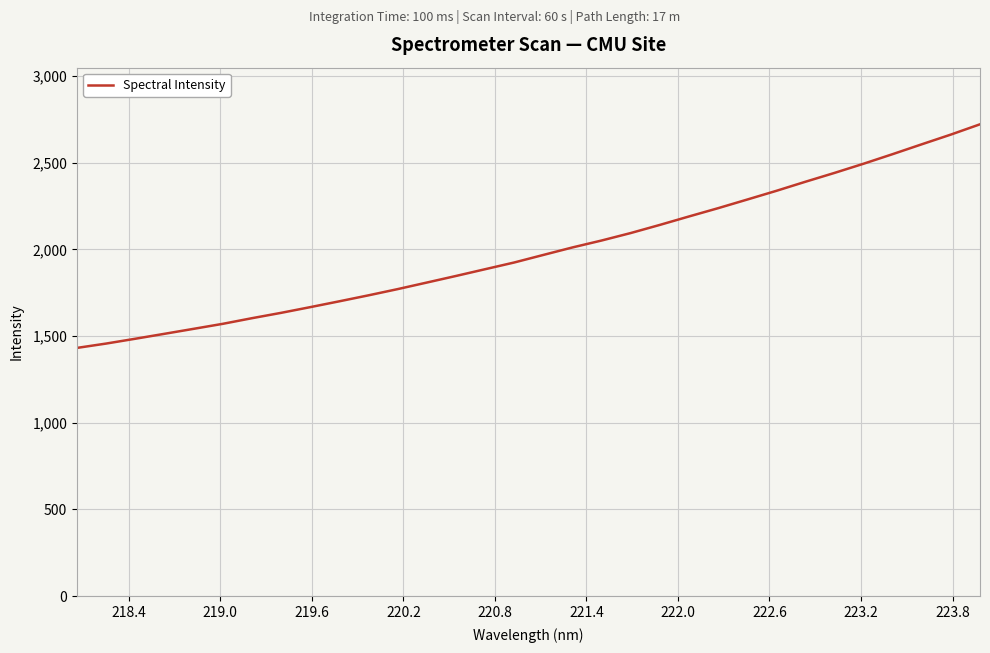

What is the smallest value displayed?

1431.8